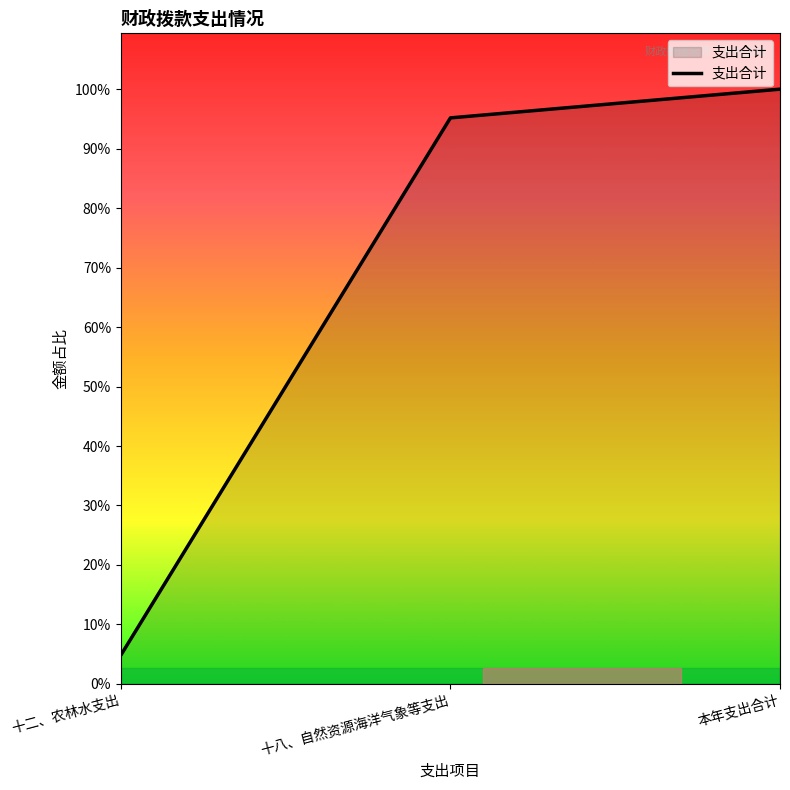

List the labels in order of value, largest first.

本年支出合计, 十八、自然资源海洋气象等支出, 十二、农林水支出